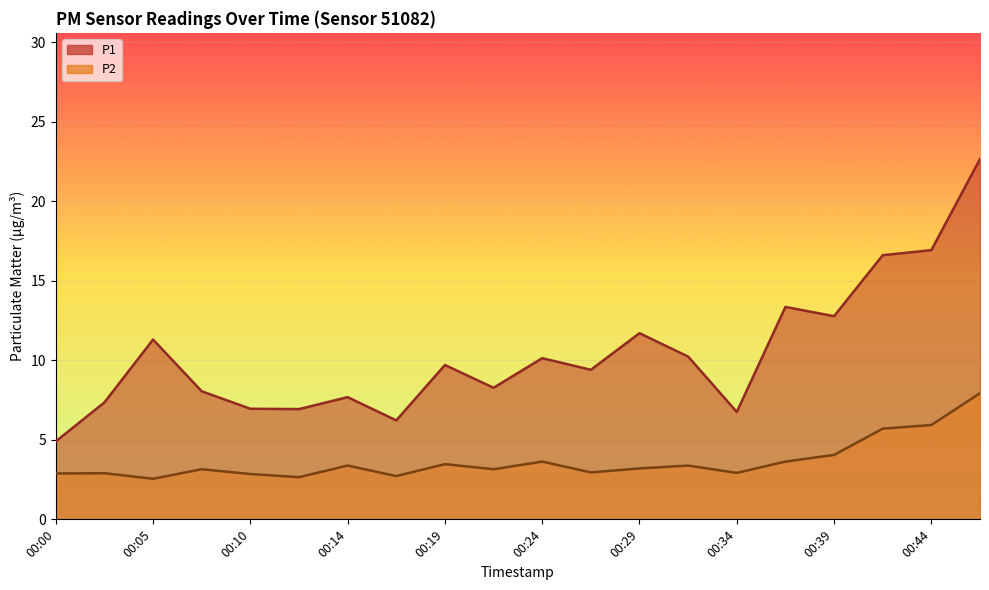

In P2, how many points are lower than both neighbors (excluding endpoints)?

6